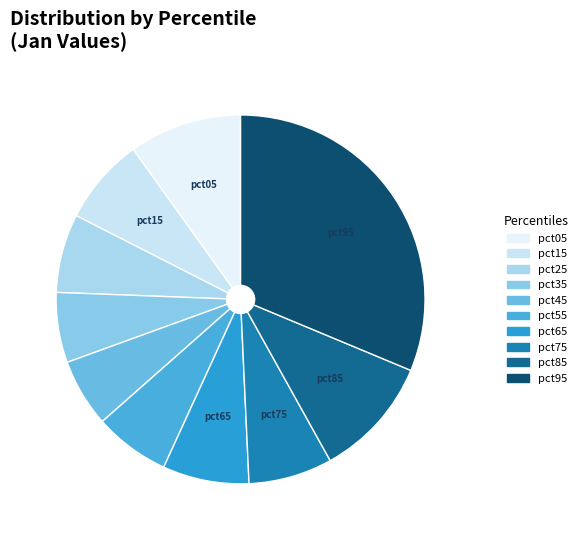

Do pct45 and pct95 together represent more than half of the pie?

No